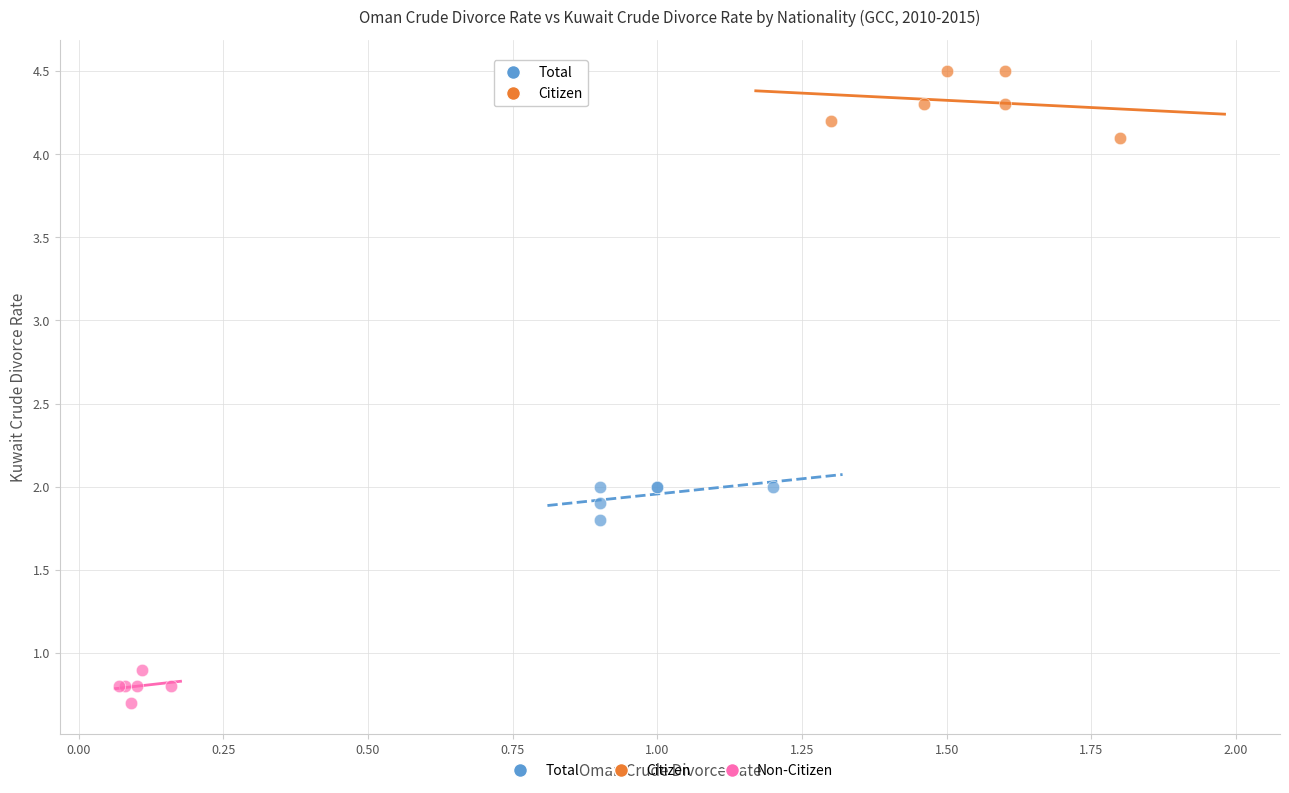

Which series reaches the maximum Y coordinate?

Citizen